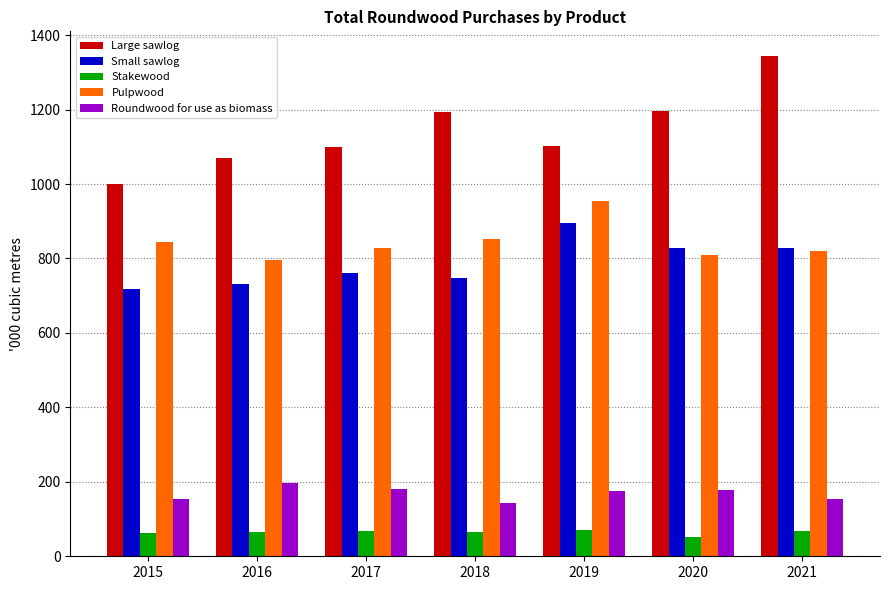

Which series changed the most between 2017 and 2021?

Large sawlog